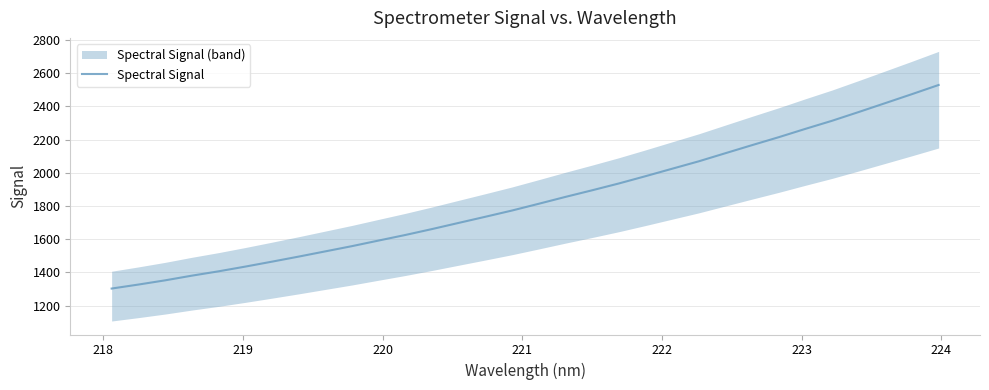

How many data points are above 1813?

16